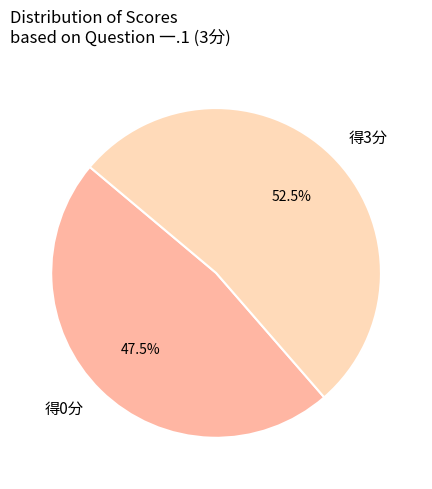

Count the number of slices in the pie.

2